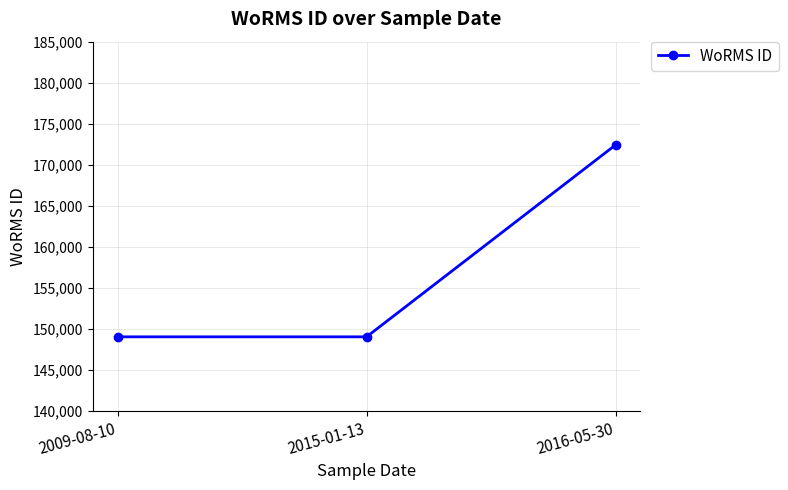

What is the difference between the maximum and minimum values?

23391